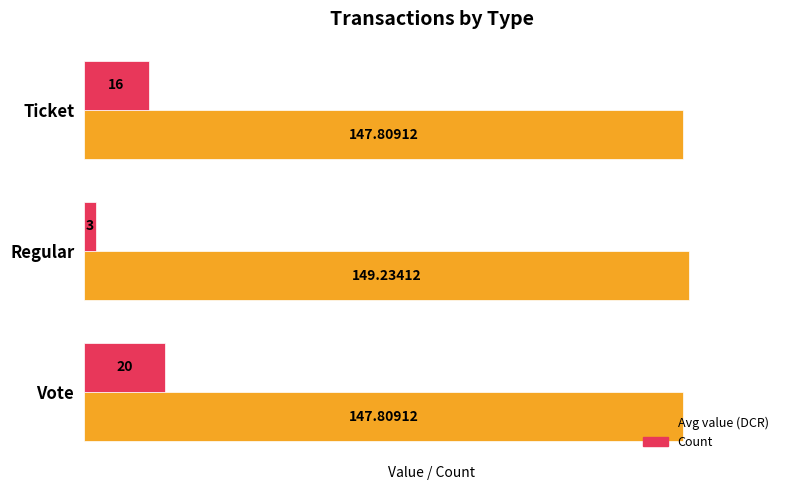

Which series has the largest total across all categories?

Avg value (DCR)